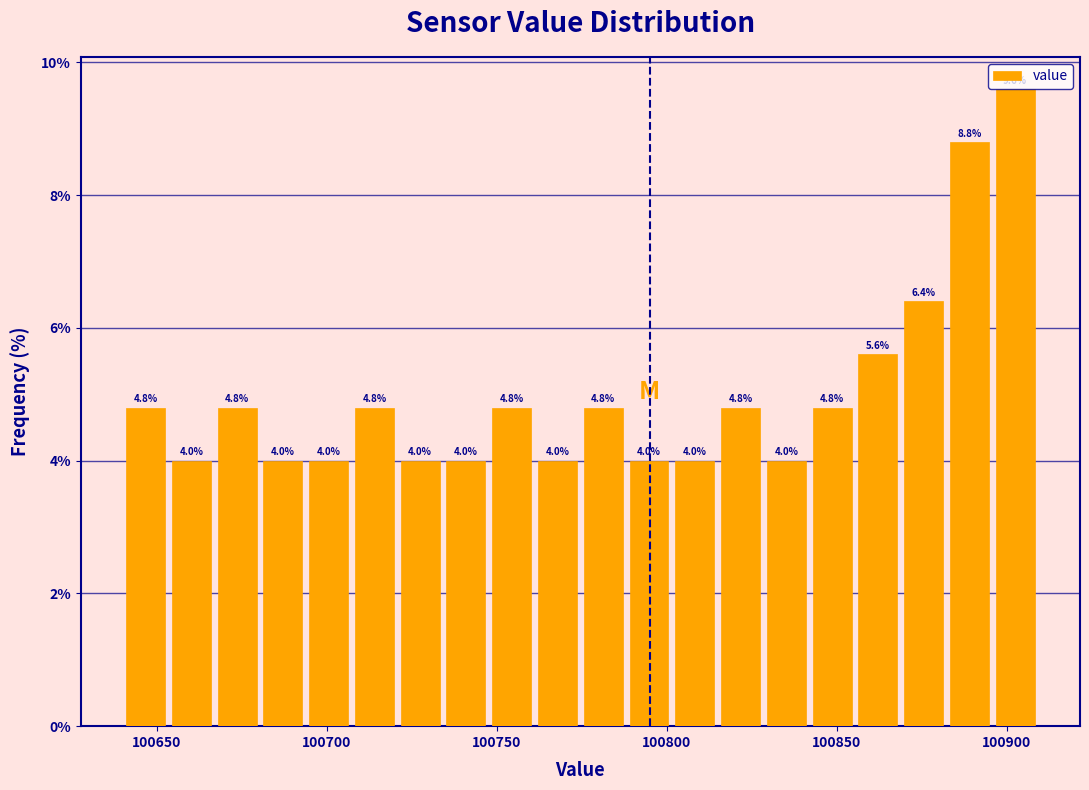

Read against the x-axis, roughly where is the centre of the tallest bar?

100900